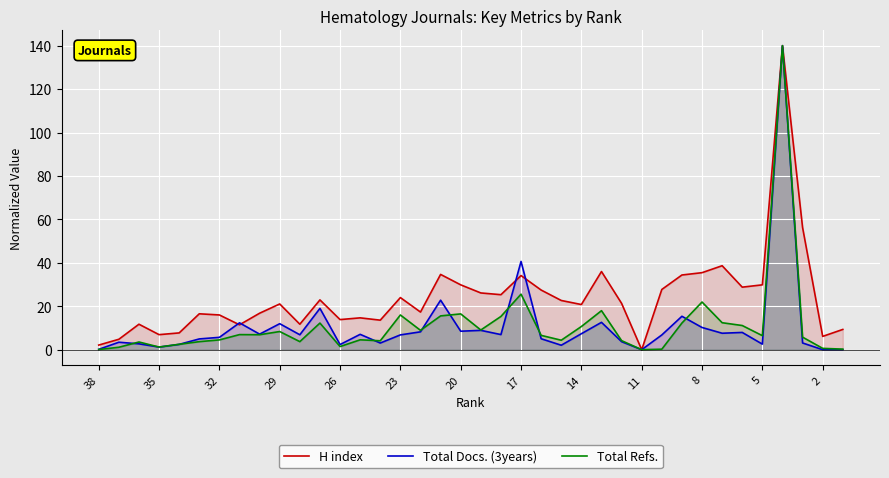

What is the sum of all Total Docs. (3years) values?

417.8